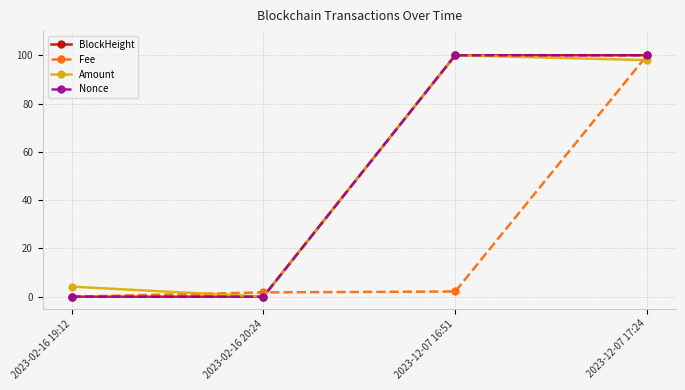

What is the difference between the highest and lowest values at 2023-02-16 19:12?

4.2